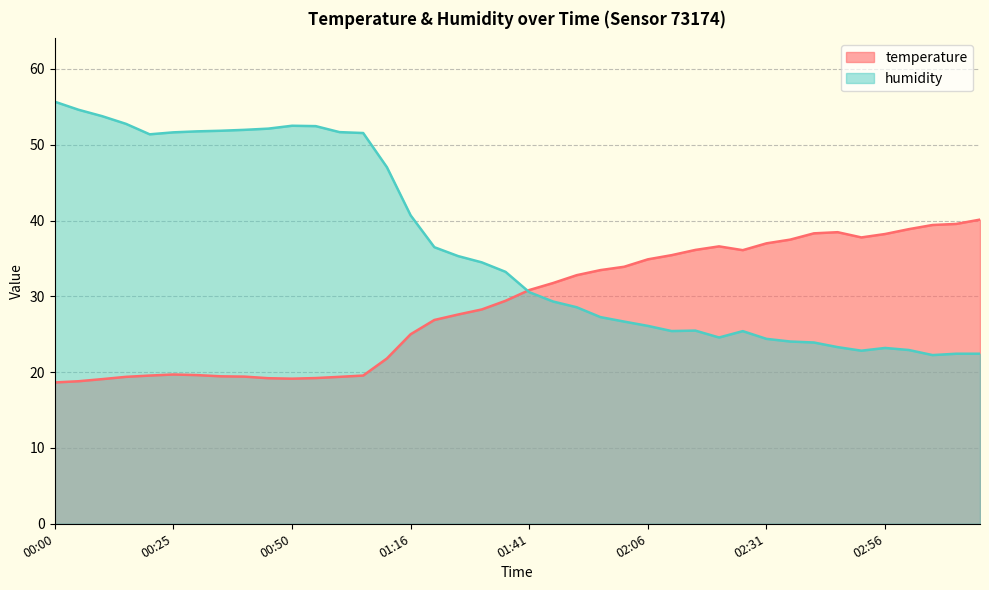

True or false: temperature and humidity intersect in this chart.

True